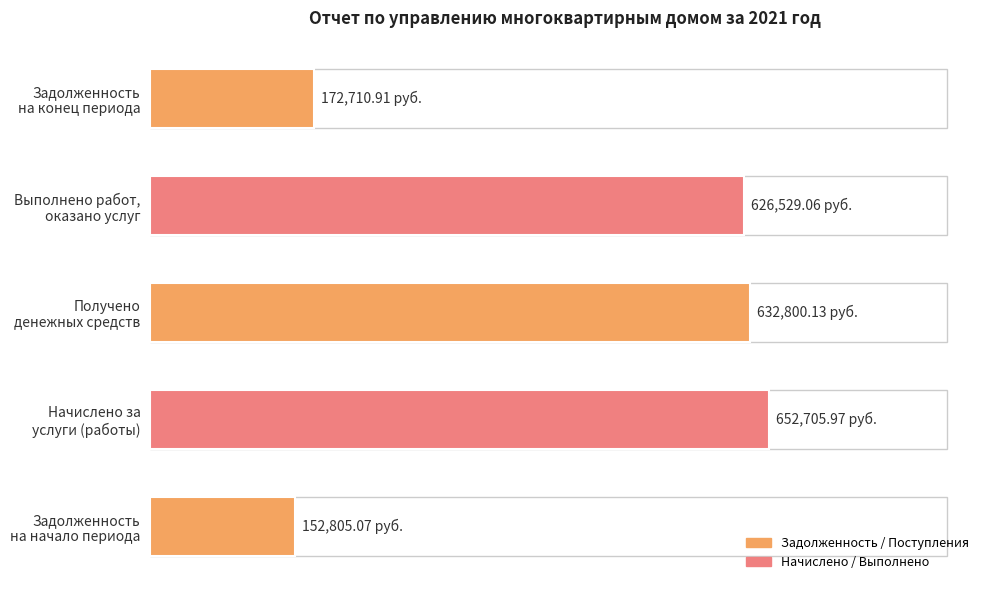

Does the chart contain any negative values?

No